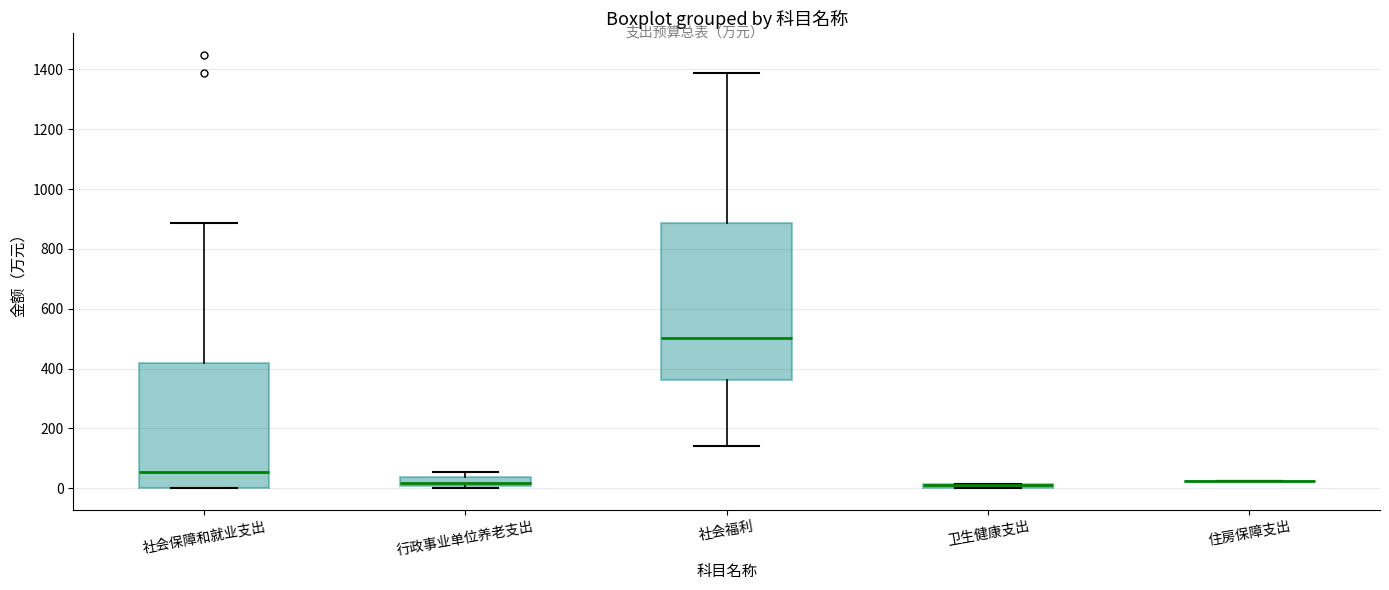

Where is the lower edge of the box for 社会福利 on the y-axis? The values are not printed on the chart, so give them approximately, as read against the axis.

360